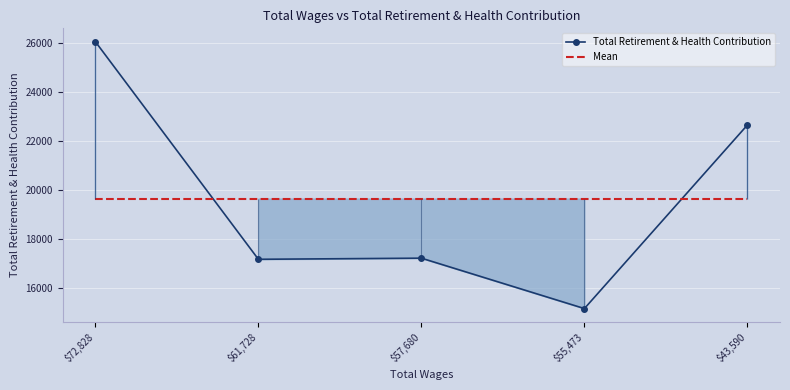

What is the value of the Total Retirement & Health Contribution point at the 1st from the left?

26041.0